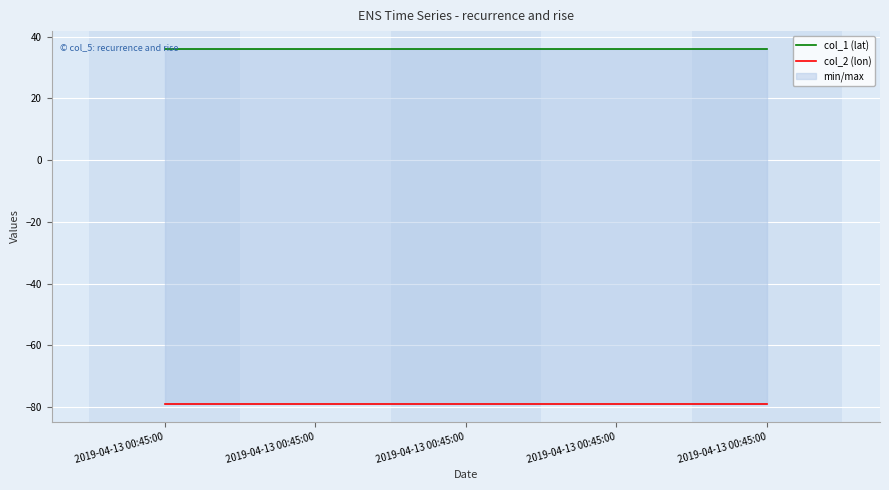

What are all the series names shown in the legend?

col_1 (lat), col_2 (lon)